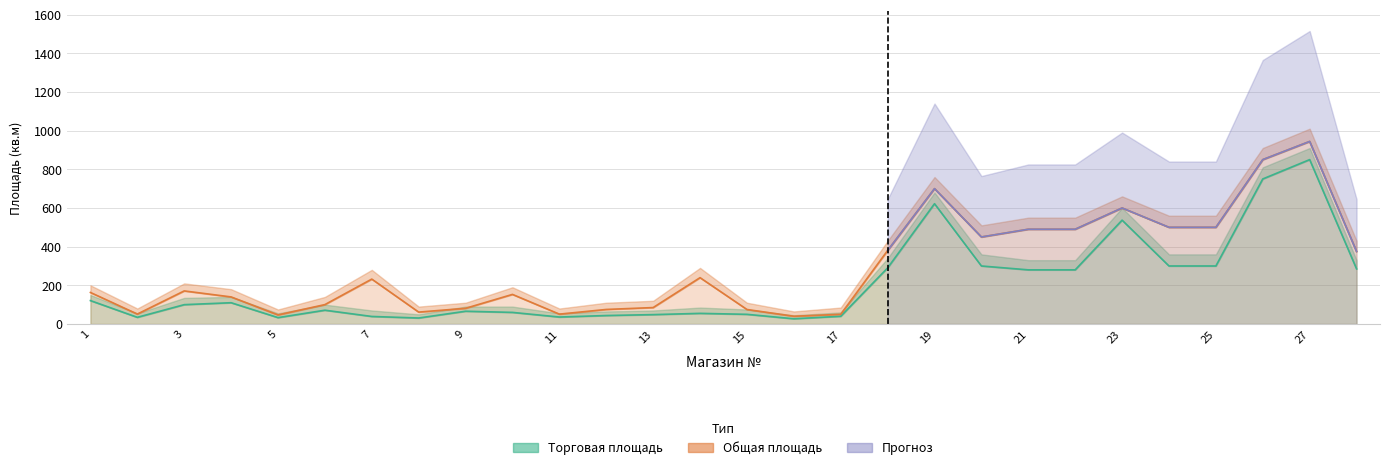

Which series has the largest total across all categories?

total_area